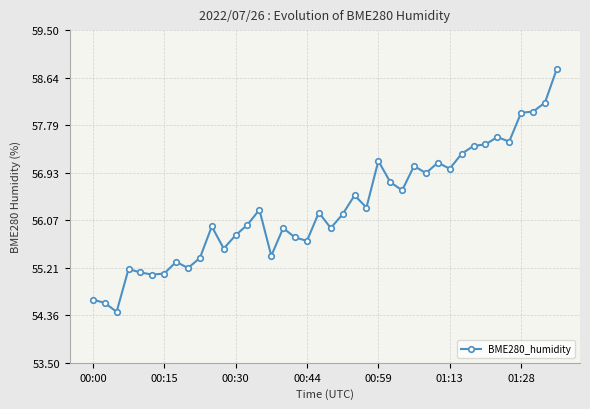

How many distinct data groups are displayed?

1